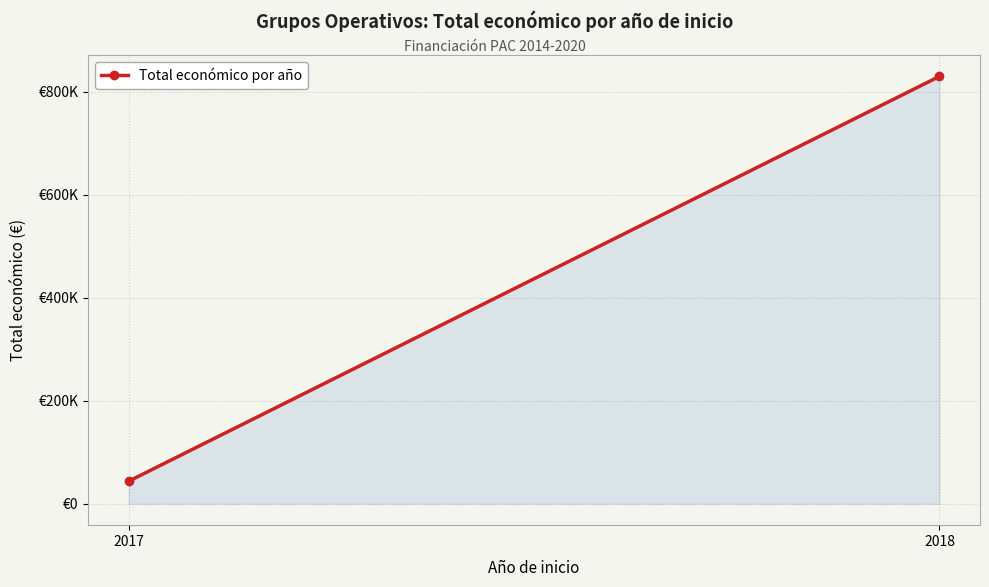

How many distinct data groups are displayed?

1